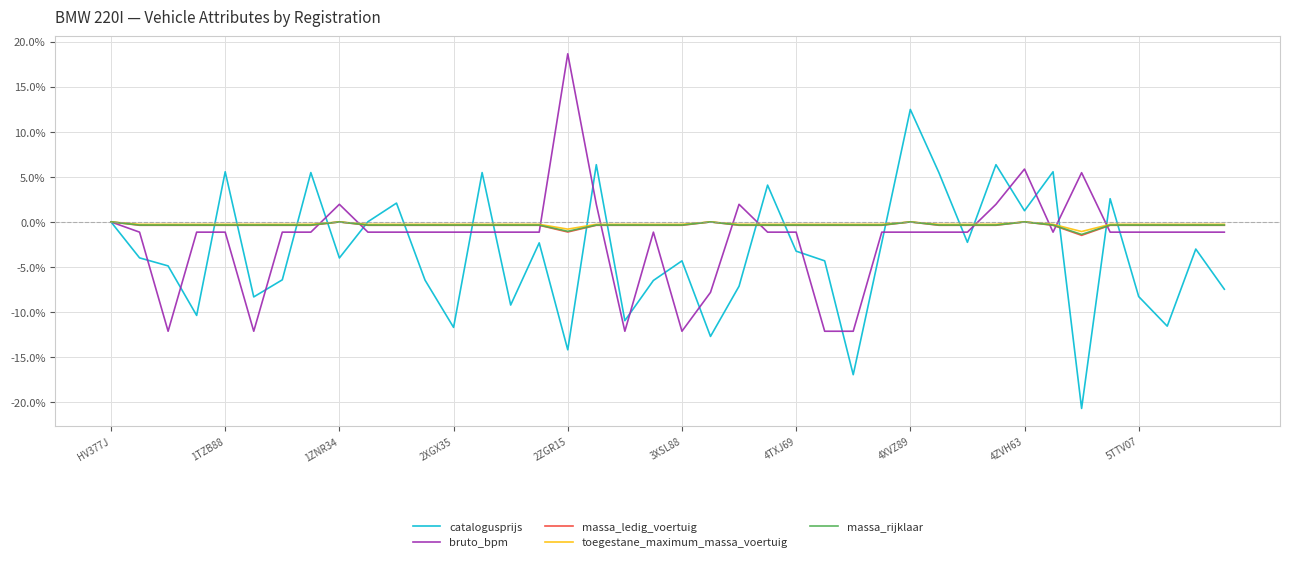

What is the minimum value shown in the chart?

-20.7